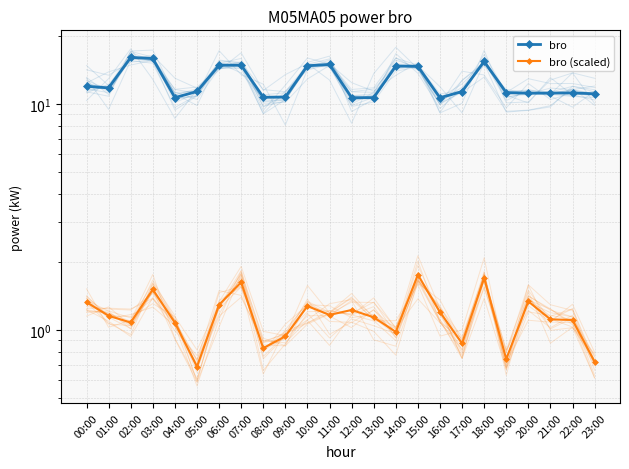

Is the value of bro (scaled) at 00:00 greater than the value of bro at 07:00?

No